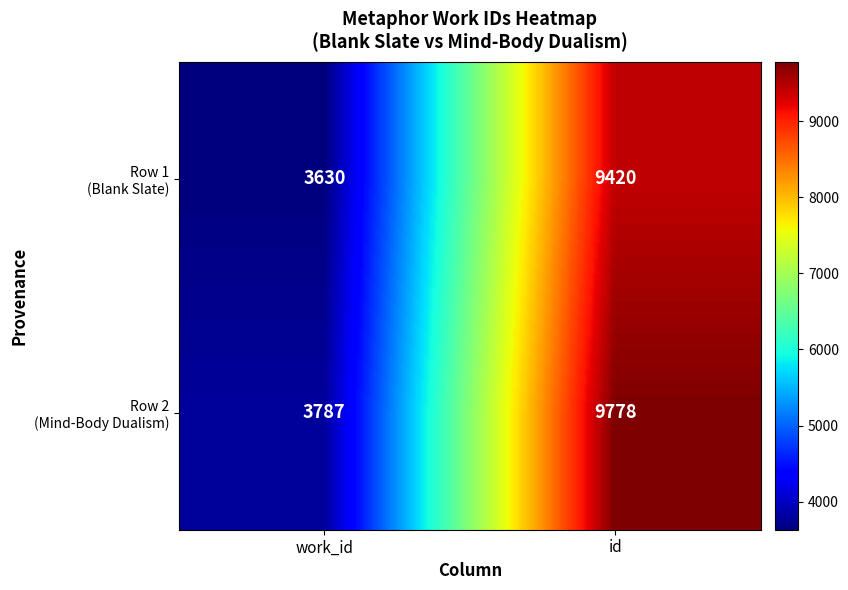

Which category has the lowest value across all series?

work_id